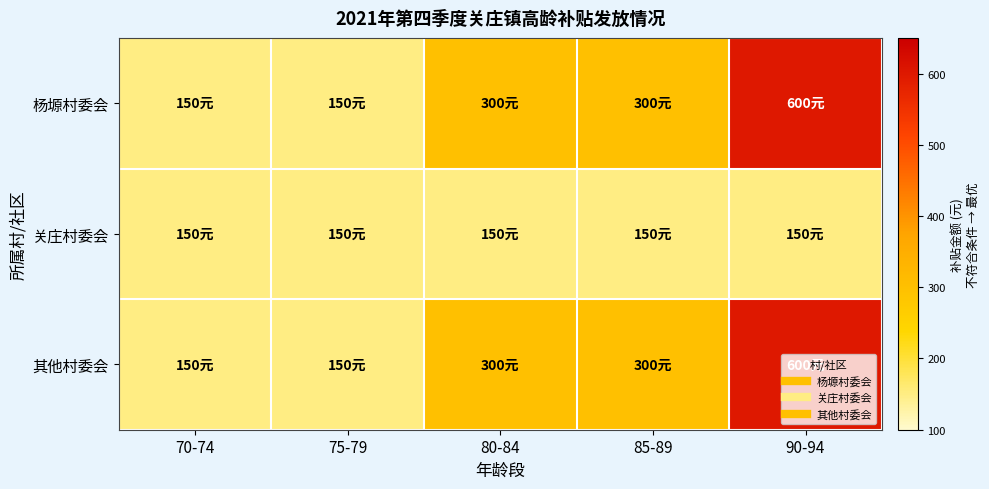

Which has a higher value, 75-79 or 85-89?

85-89